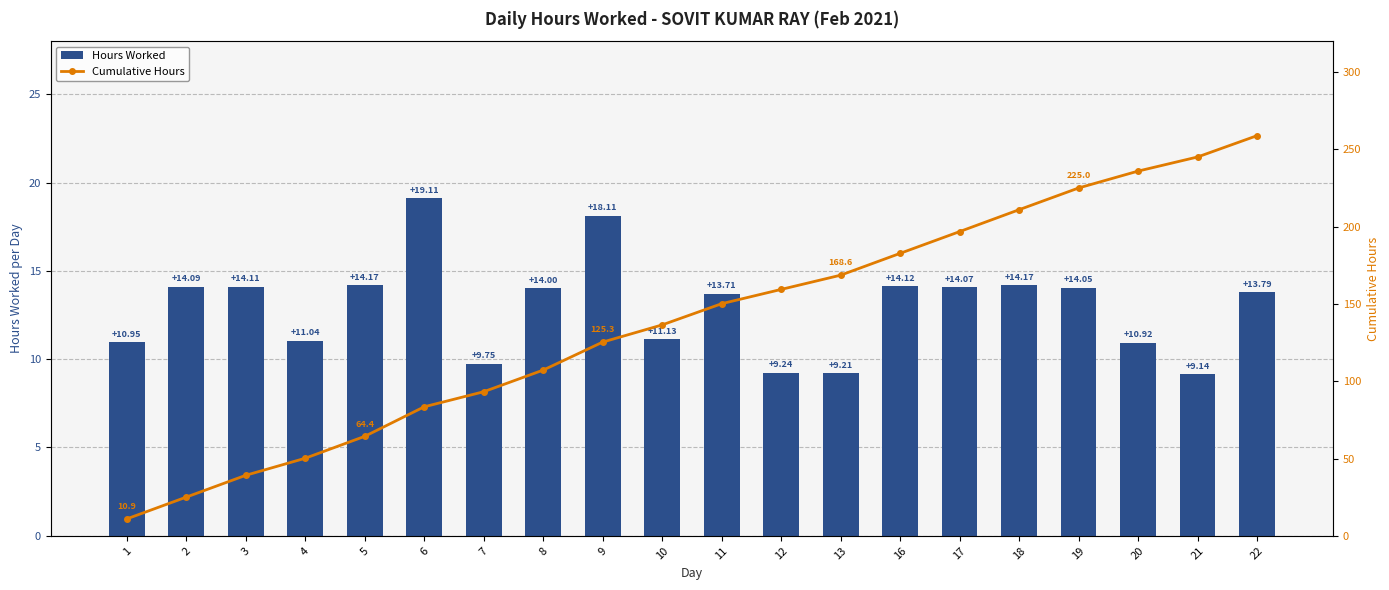

Rank the series at 13 from highest to lowest value.

Cumulative Hours, Hours Worked